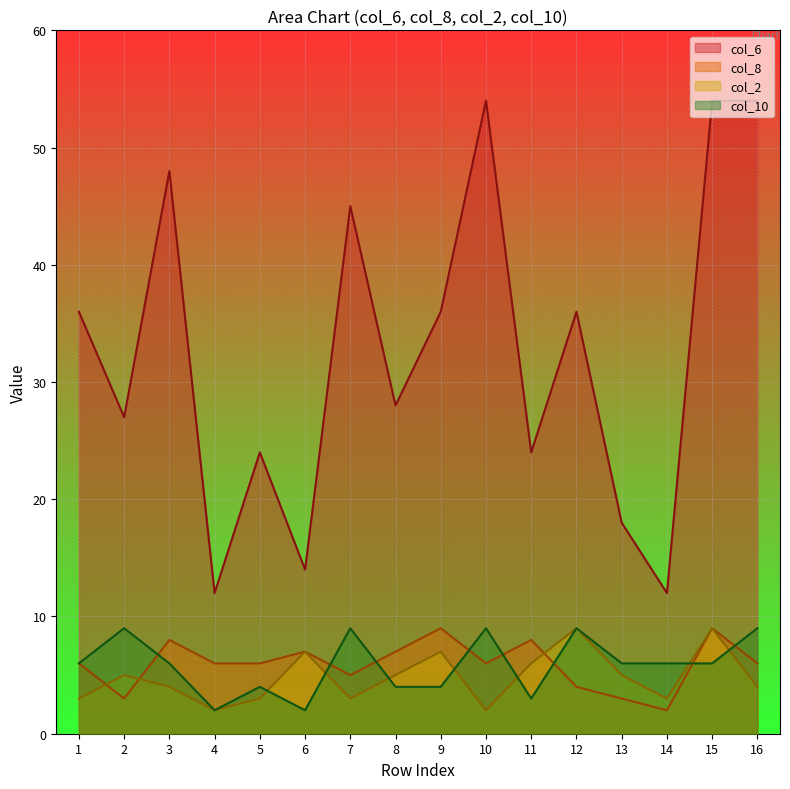

What is the difference between the maximum and minimum values in the col_2 series?

7